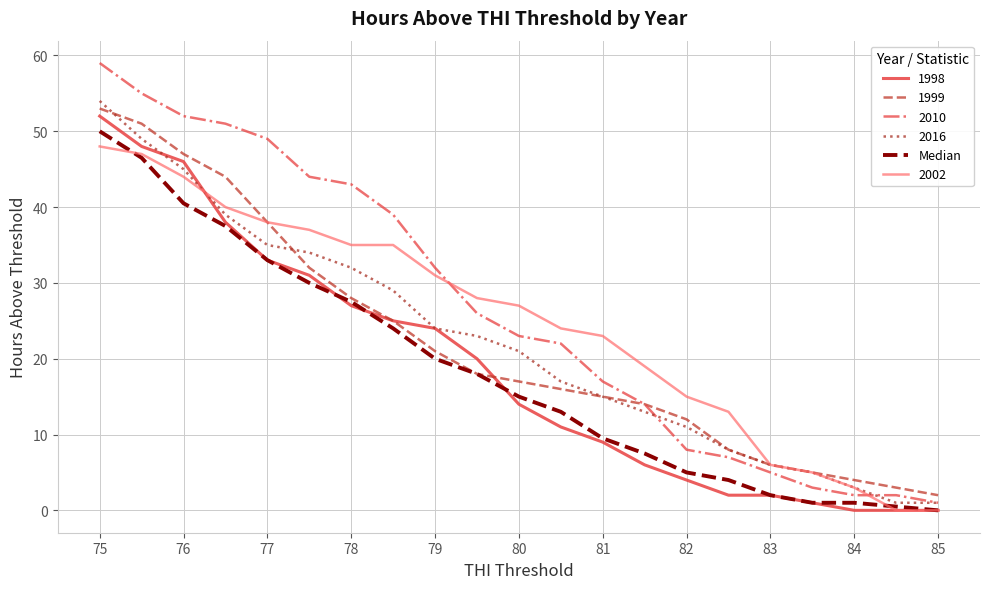

What is the greatest value displayed?

59.0